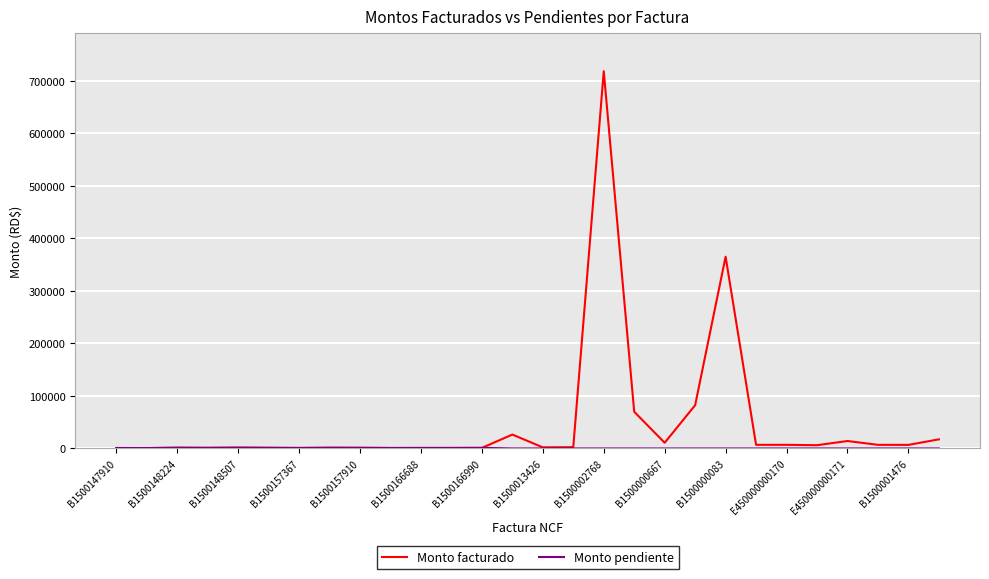

Which series has the largest total across all categories?

Monto facturado